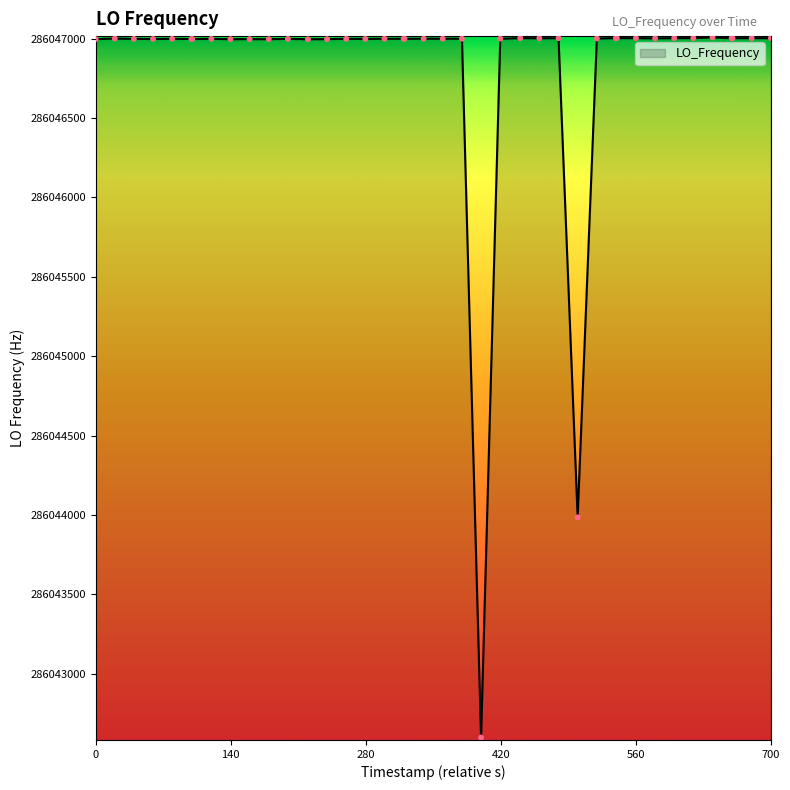

What is the difference between the maximum and minimum values?

4411.9